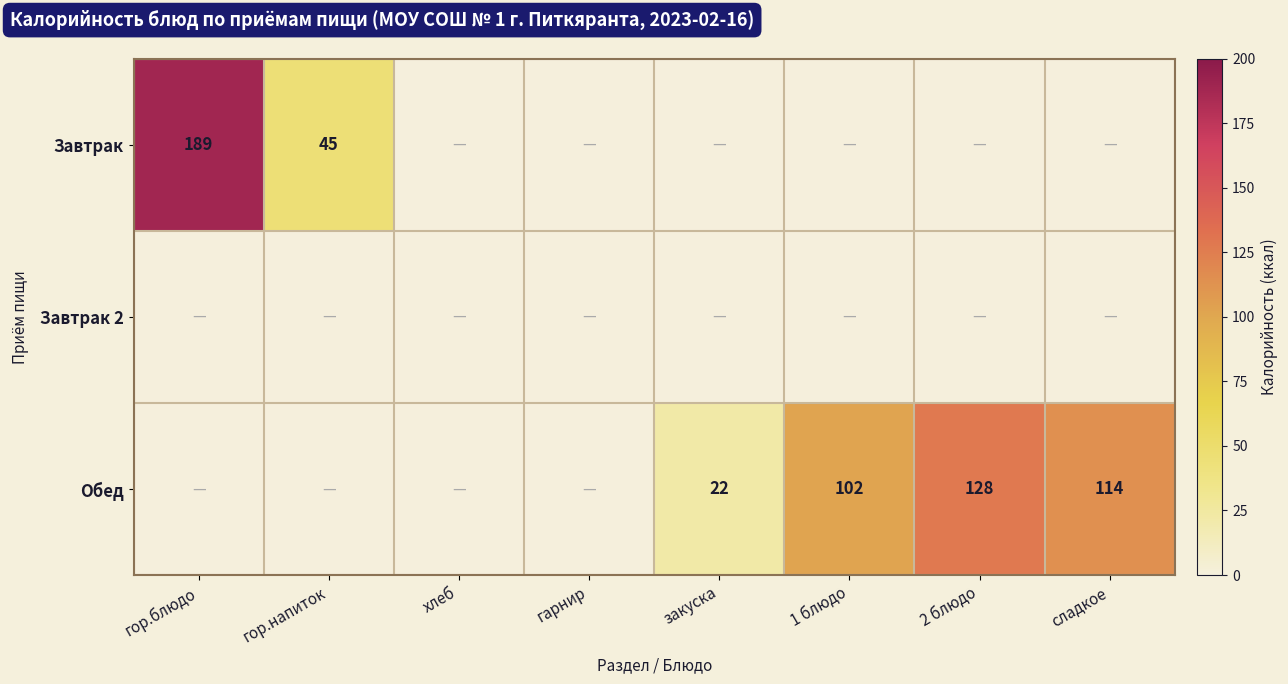

The value of Завтрак at гор.напиток is 68.3. True or false?

False